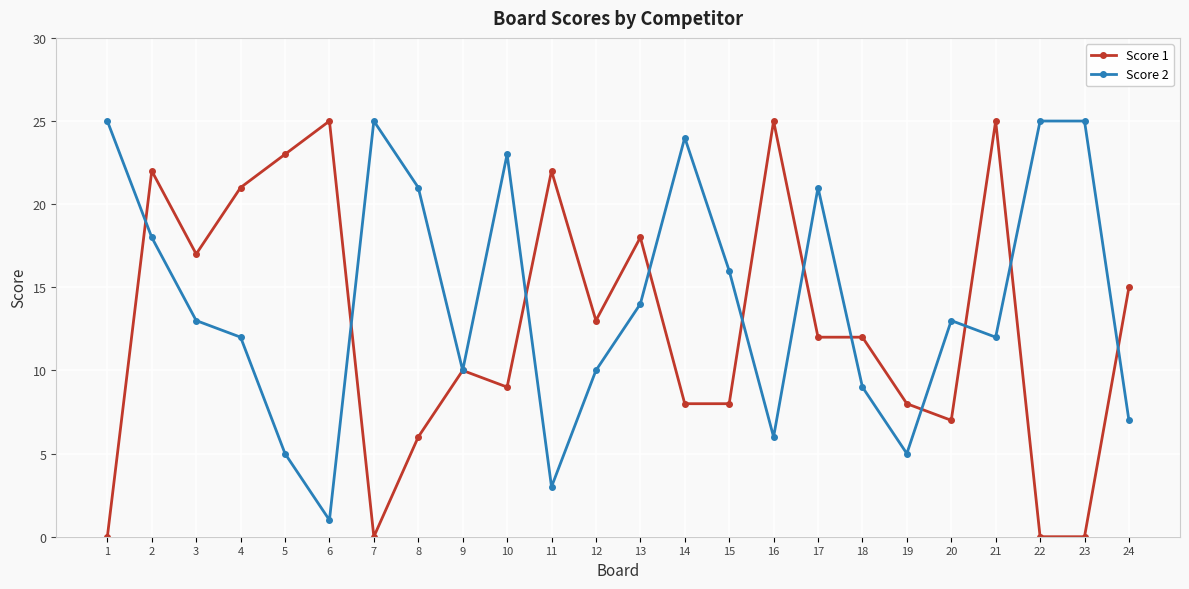

Where do Score 1 and Score 2 first cross each other?

1 and 2